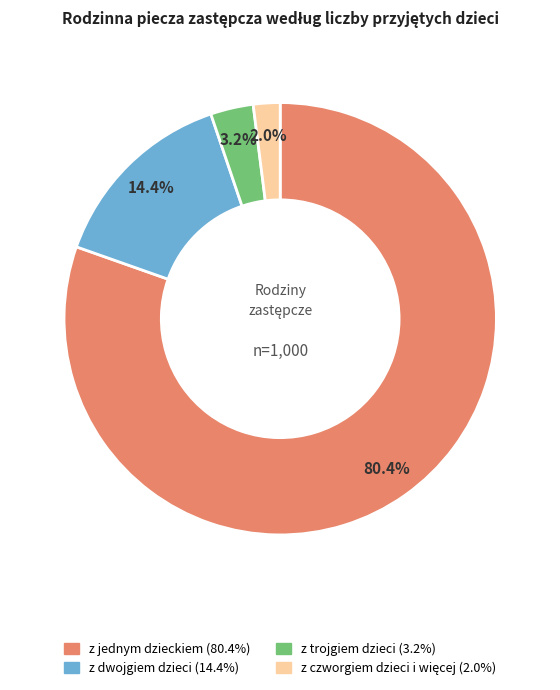

What is the majority slice?

z jednym dzieckiem